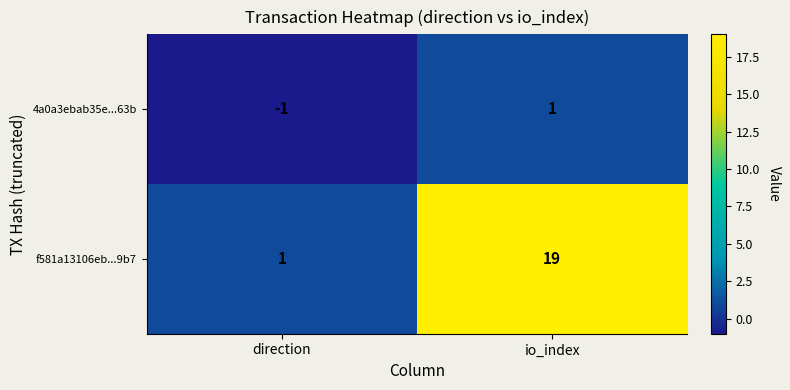

Which series has the largest total across all categories?

f581a13106eb...9b7